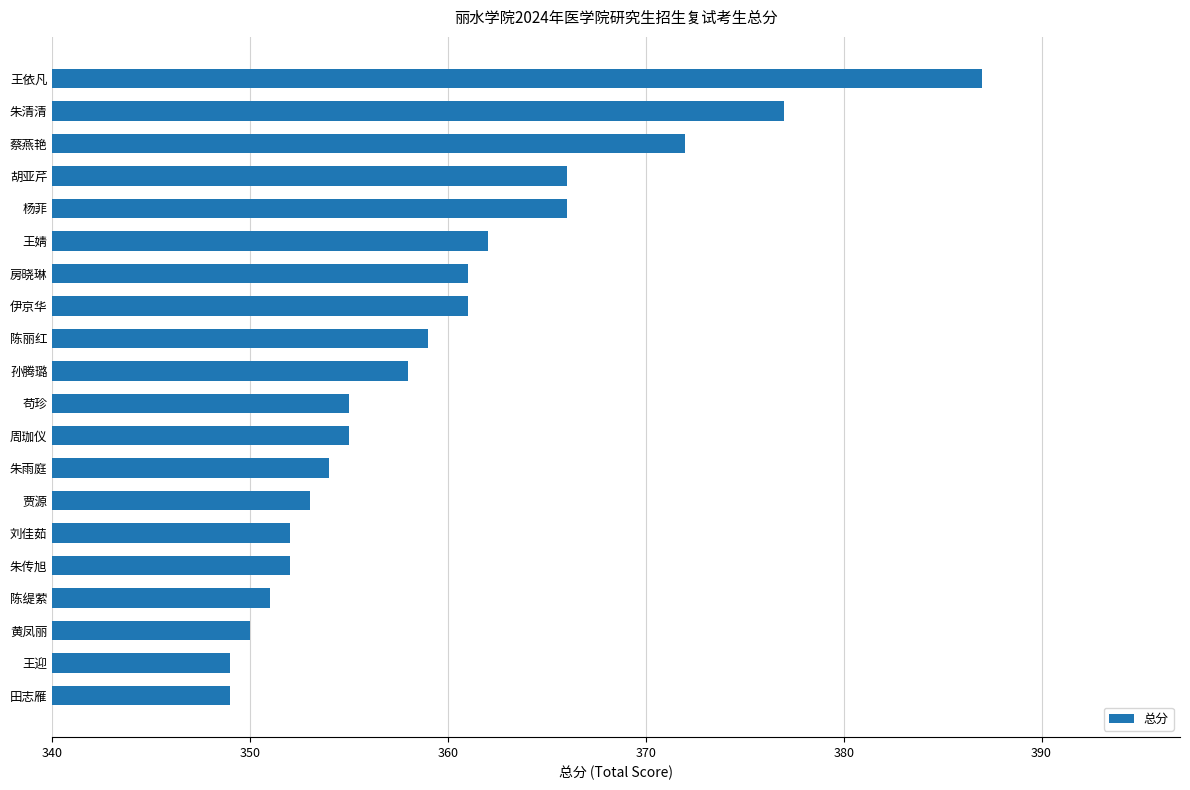

What is the label of the 12th bar from the bottom?

陈丽红